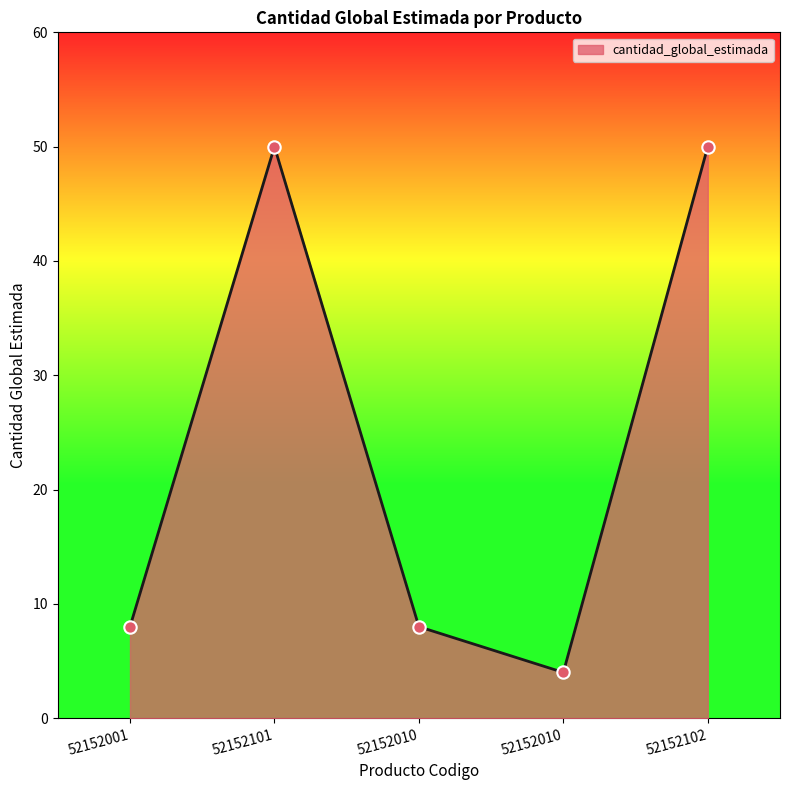

How many distinct data groups are displayed?

1